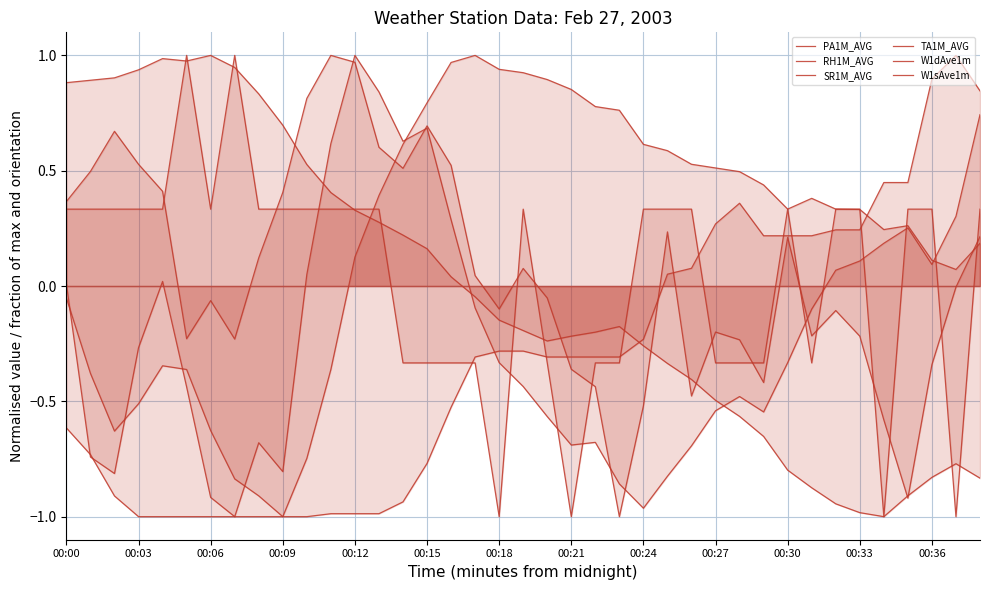

What is the difference between the SR1M_AVG values at 00:06 and 18?

1.3